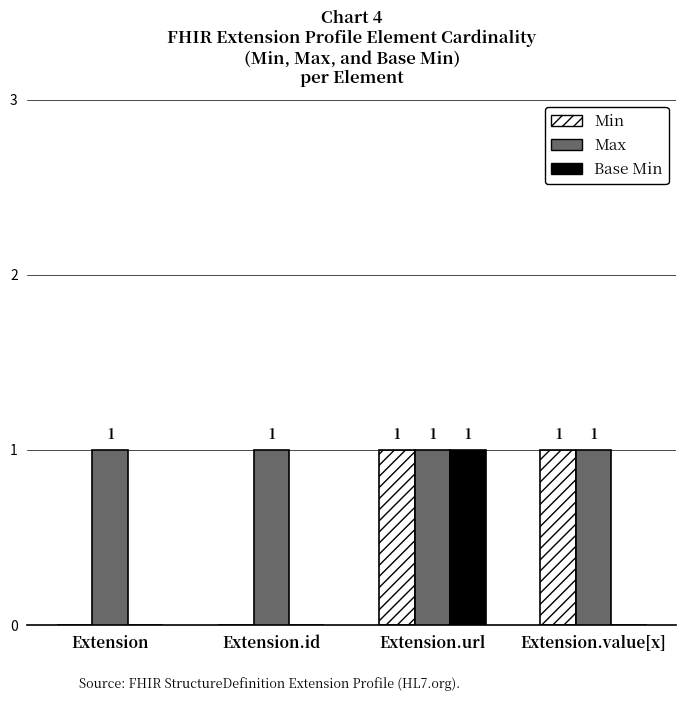

Are the bars grouped side by side (vs. stacked)?

Yes